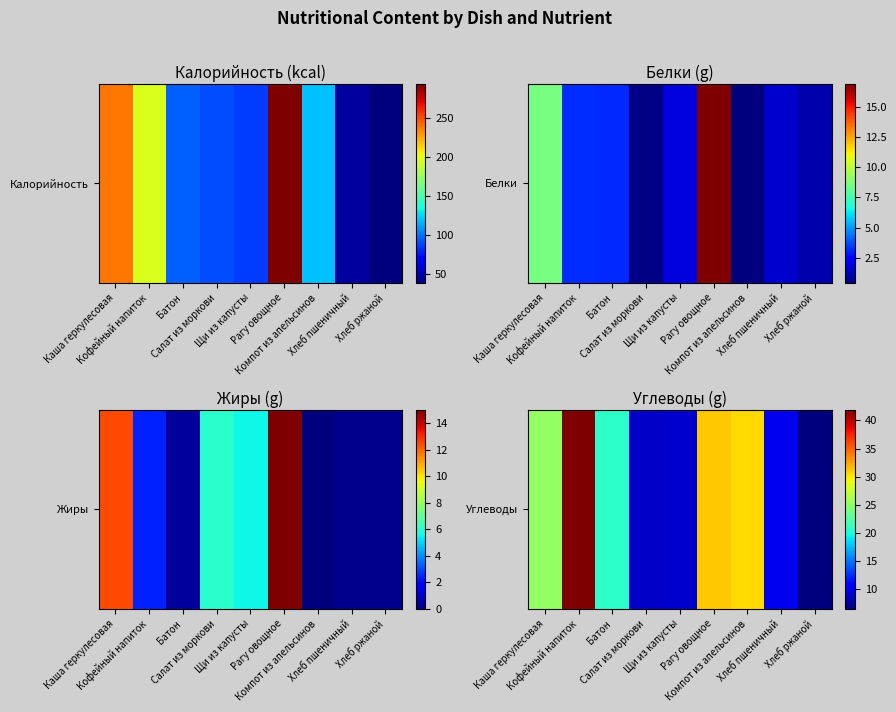

Where is the data nearest to the value 24?

Каша геркулесовая